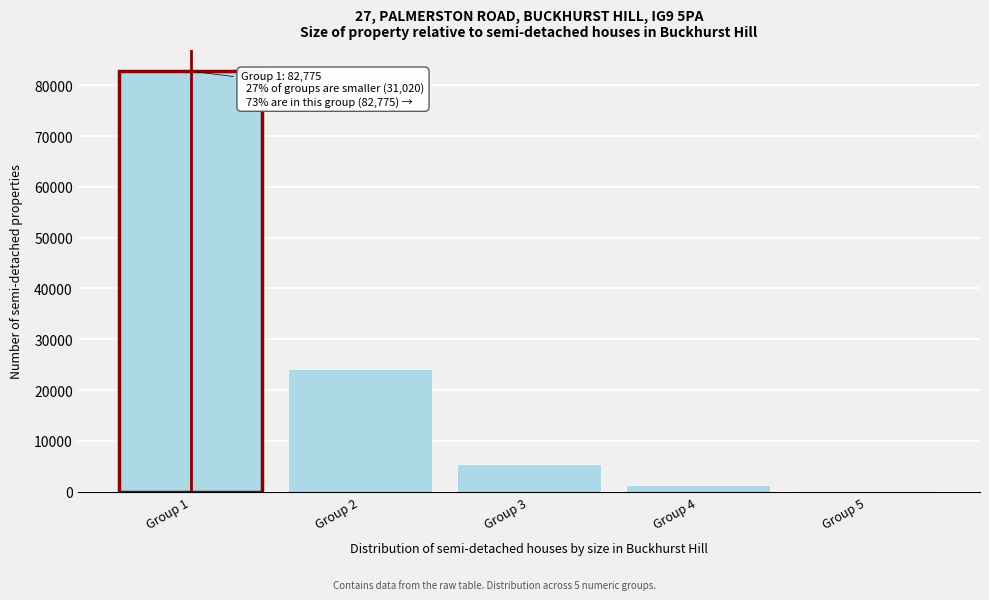

Reading left to right, what are all the values shown in this chart?

Group 1=82775	Group 2=24072	Group 3=5412	Group 4=1298	Group 5=238